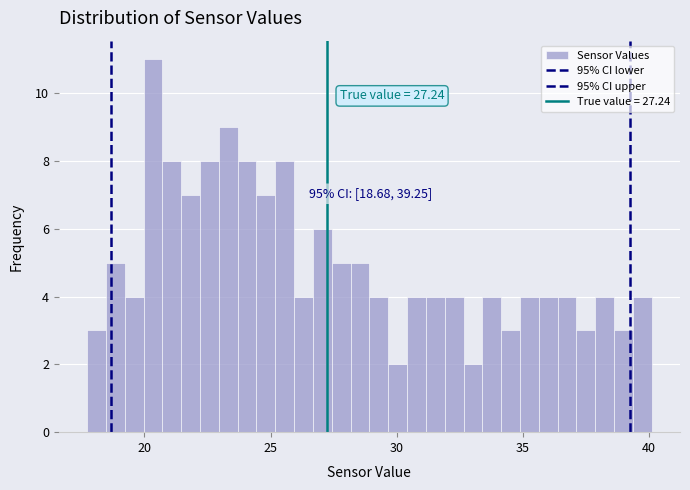

Read against the x-axis, roughly where is the centre of the tallest bar?

20.5